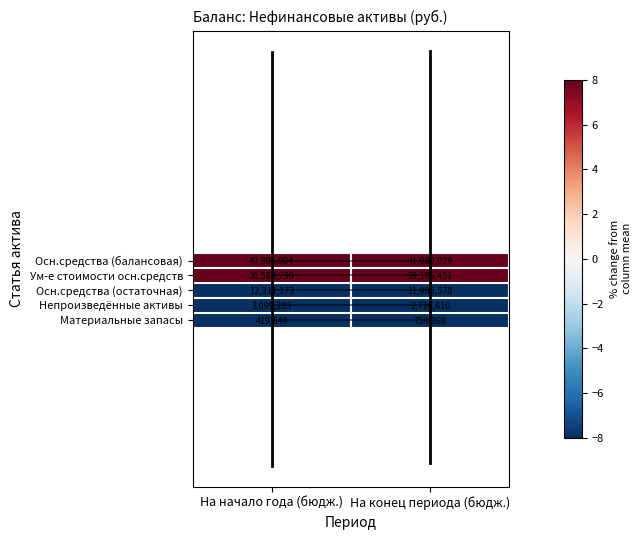

Reading right to left, extract all data points from this chart.

Осн.средства (балансовая): 41082029	40891904
Ум-е стоимости осн.средств: 29176451	28580730
Осн.средства (остаточная): 11905578	12311173
Непроизведённые активы: 2716610	3099283
Материальные запасы: 758868	419649